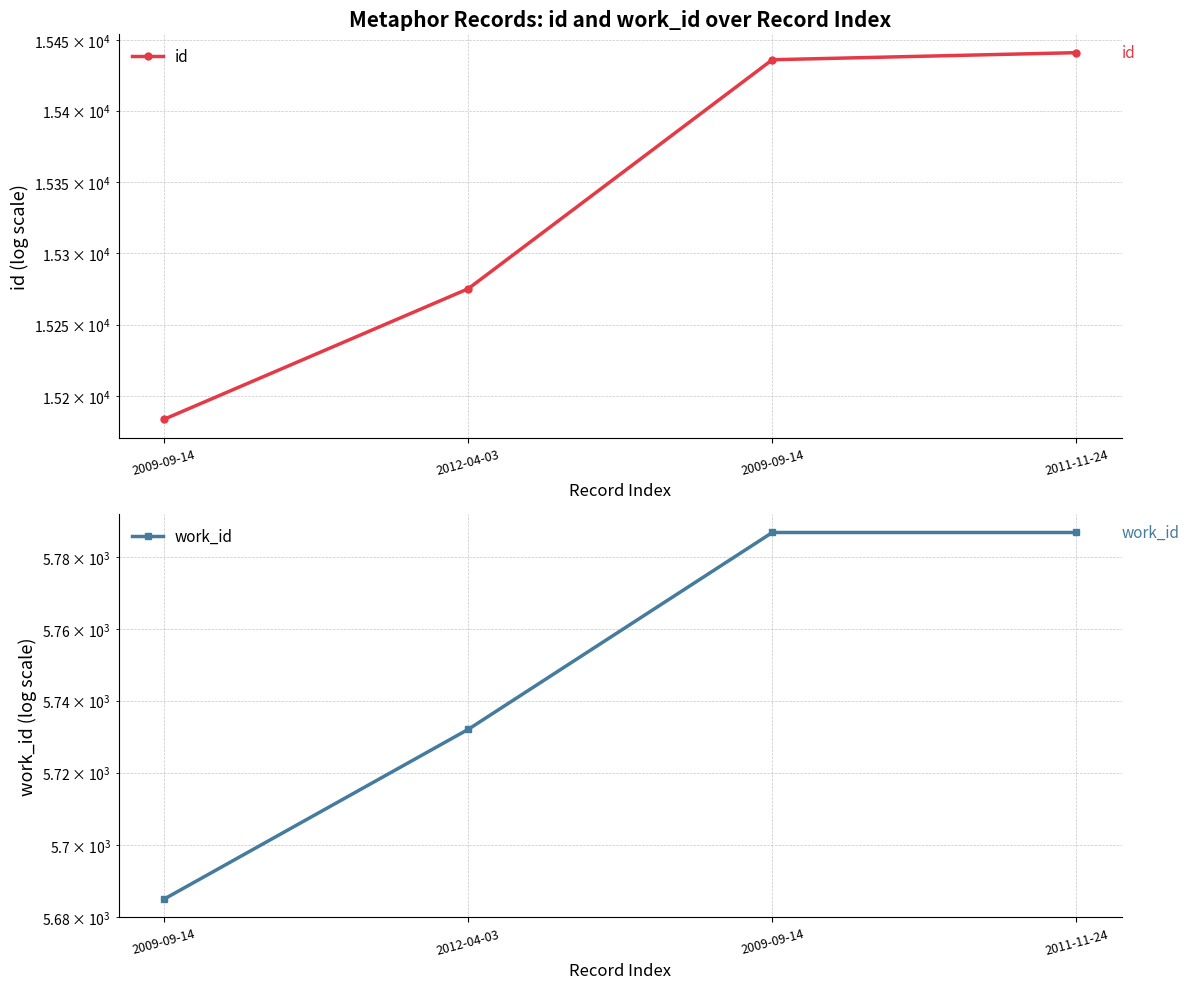

What is the difference between the id values at 2011-11-24 and 2009-09-14?

257